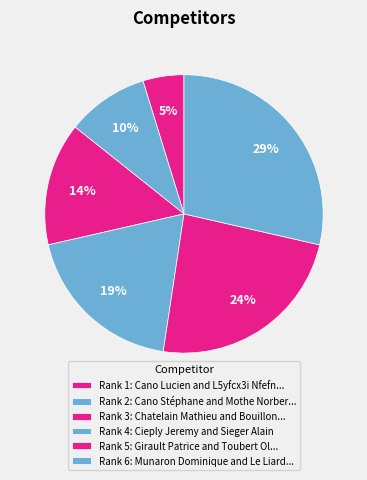

How many segments does this pie chart have?

6